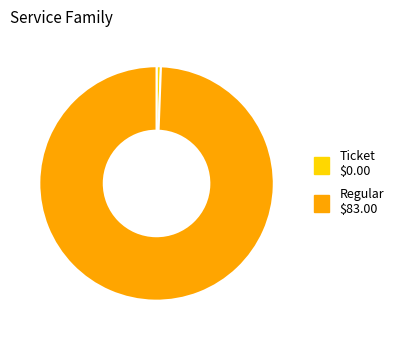

How many segments does this pie chart have?

2